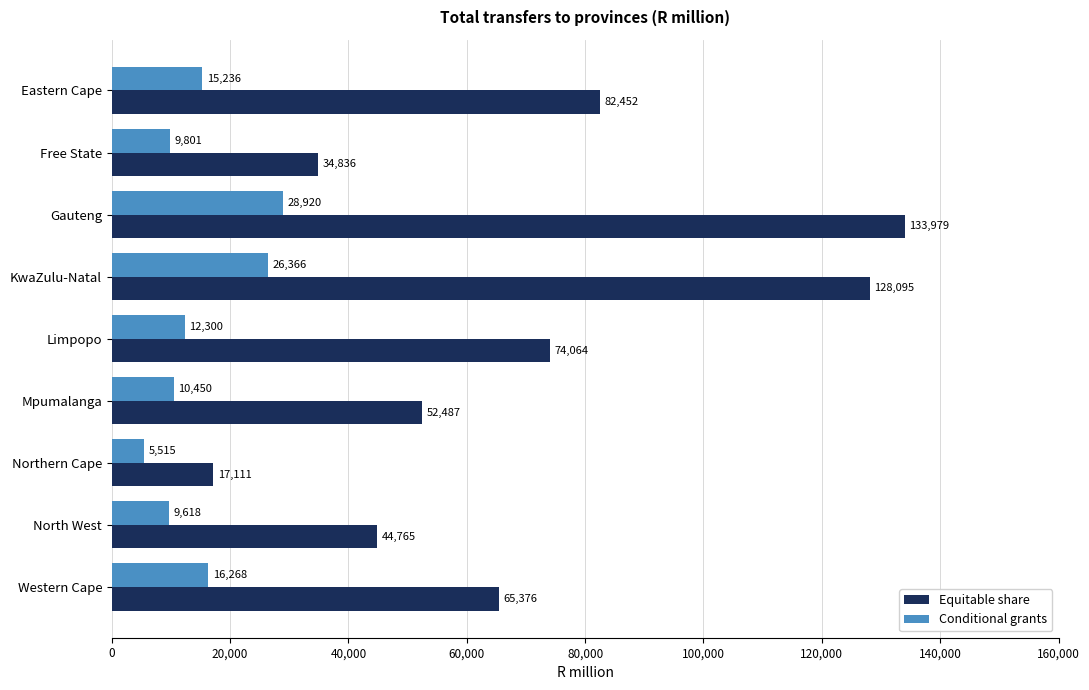

The Conditional grants series shows 17666.2 at Mpumalanga. True or false?

False